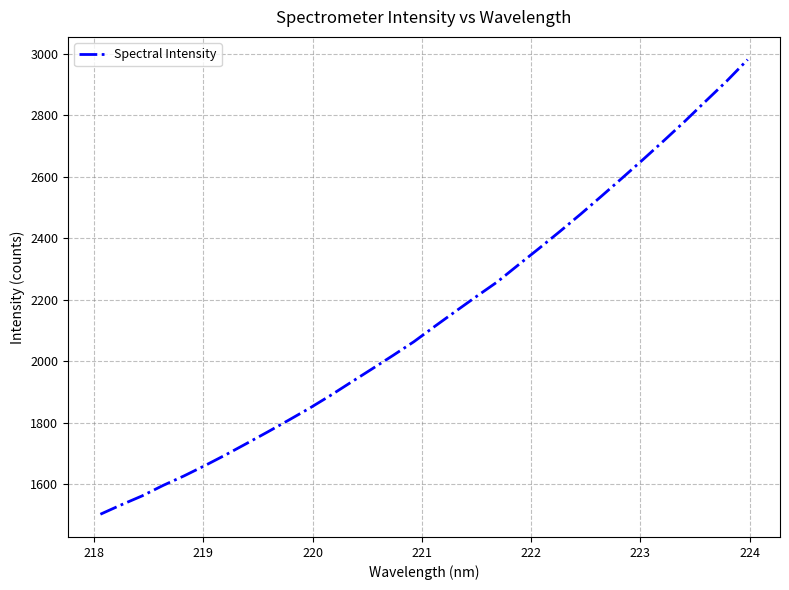

What is the difference between the second highest and minimum values?

1408.9